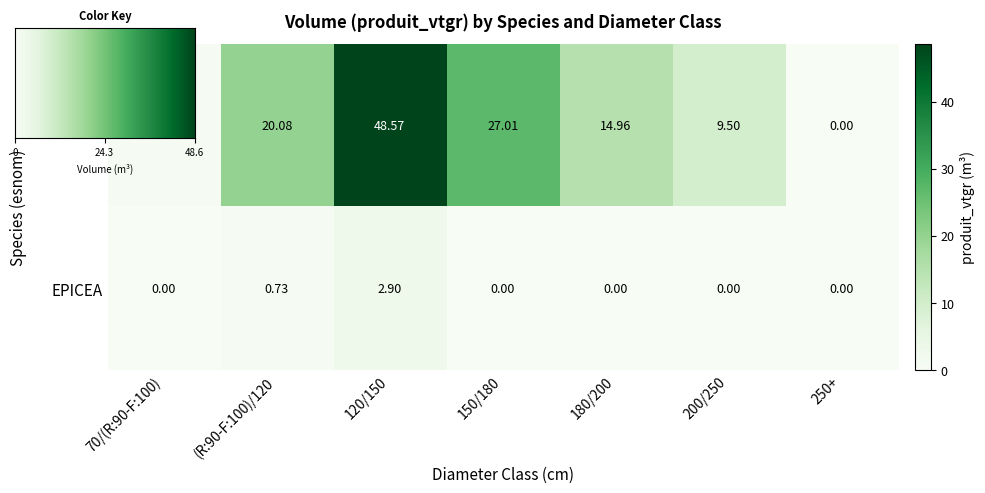

Is the value of EPICEA at 150/180 greater than the value of DOUGLAS at (R:90-F:100)/120?

No